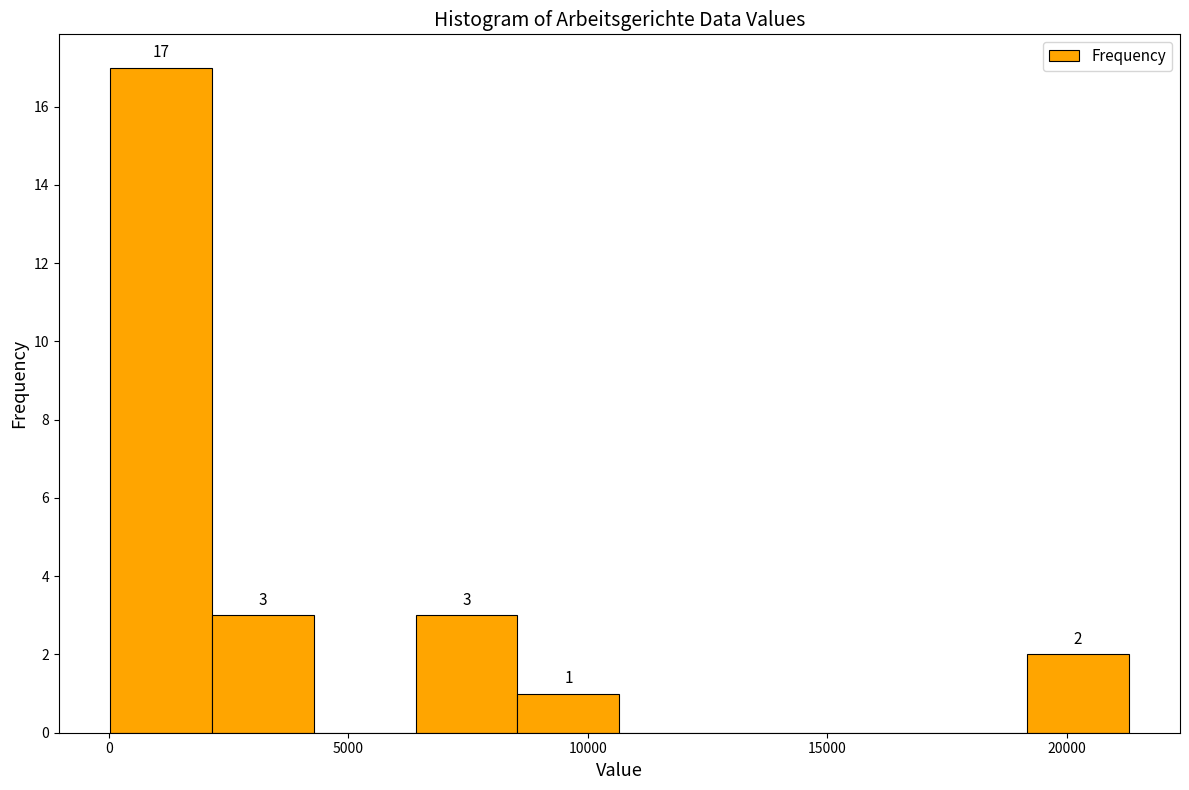

Which range on the x-axis has the tallest bar?

0 to 2000